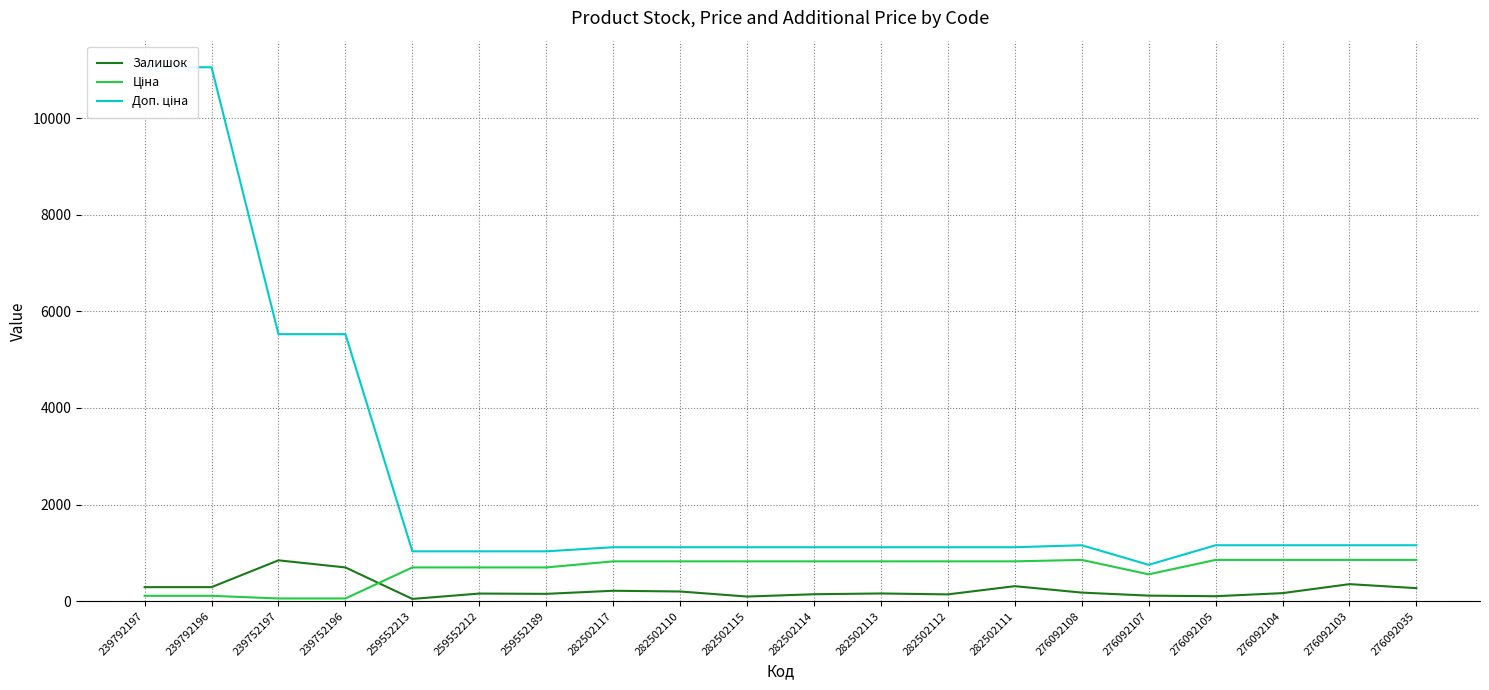

What is the spread (max minus min) of values at 282502114?

973.5